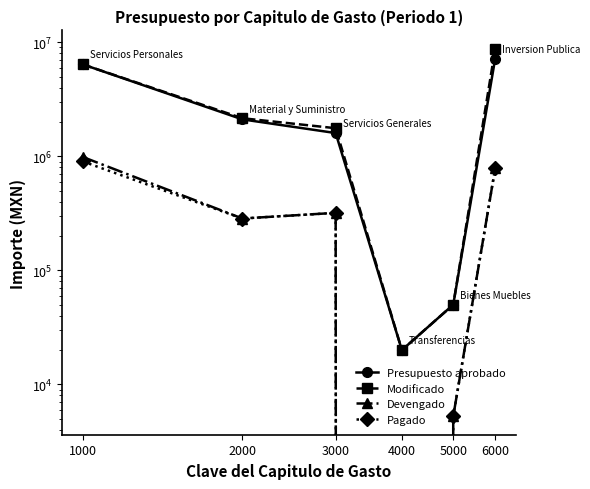

True or false: Devengado and Pagado intersect in this chart.

False